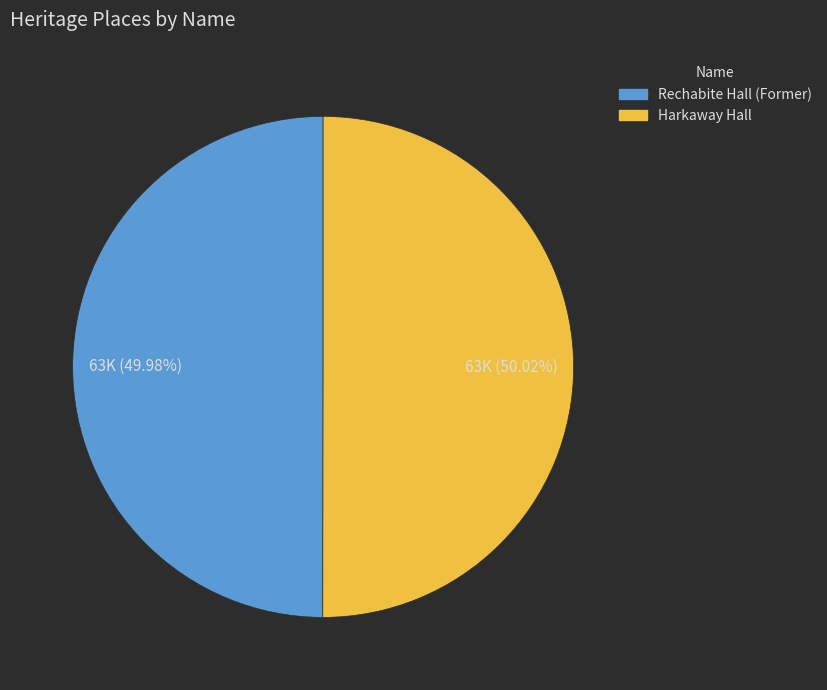

What percentage do Harkaway Hall and Rechabite Hall (Former) together represent?

100.0%